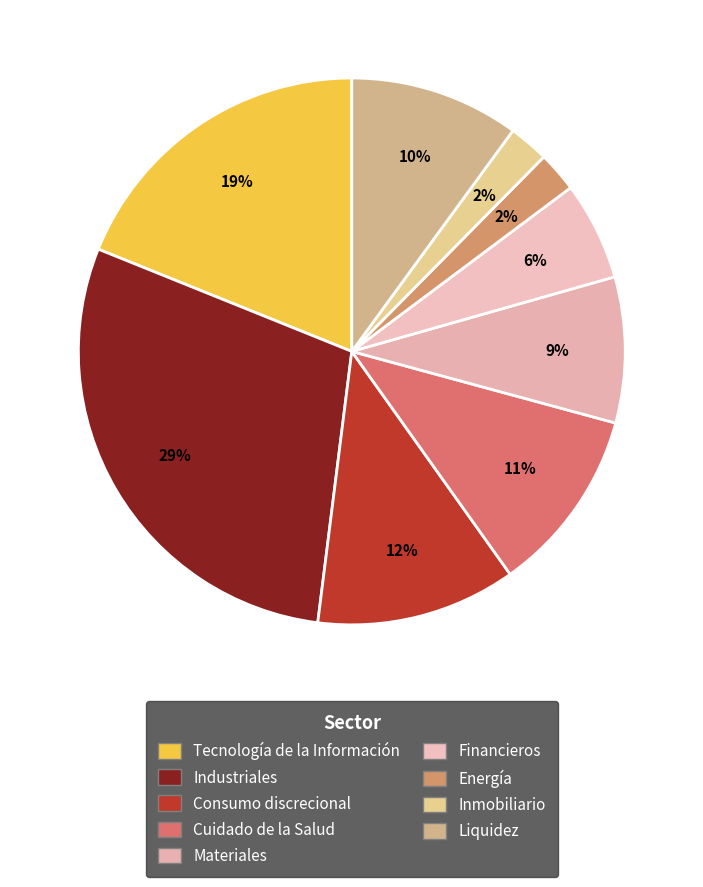

To the nearest percent, what is the difference between the largest and smallest slice percentages?

27%